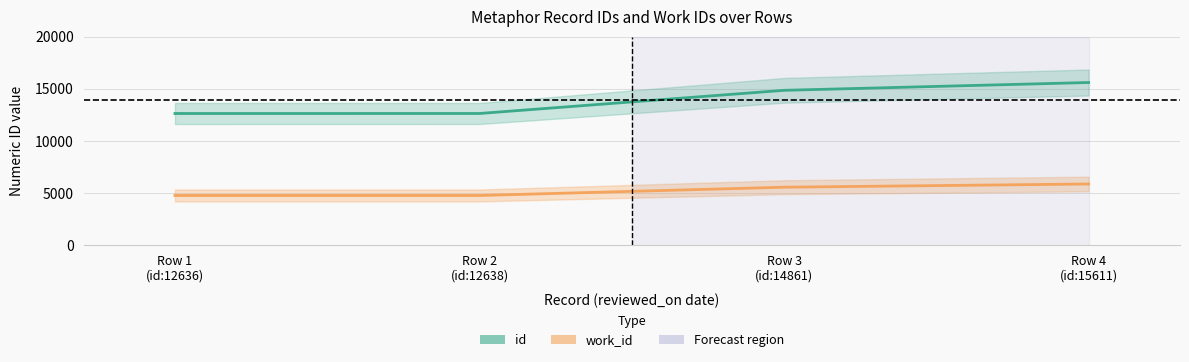

Reading left to right, list all the values displayed in this chart.

id: 12636	12638	14861	15611
work_id: 4768	4768	5562	5871